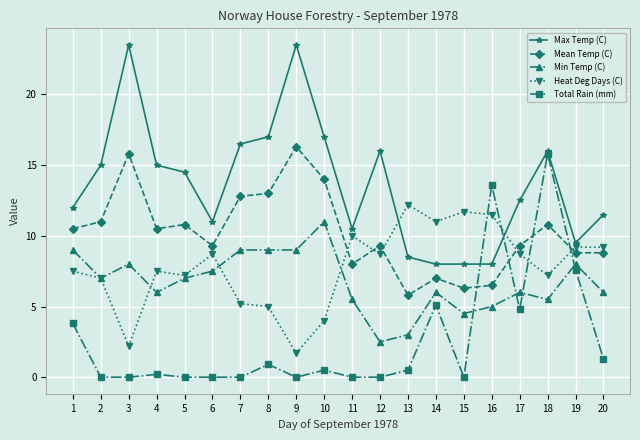

What are all the series names shown in the legend?

Max Temp (C), Mean Temp (C), Min Temp (C), Heat Deg Days (C), Total Rain (mm)